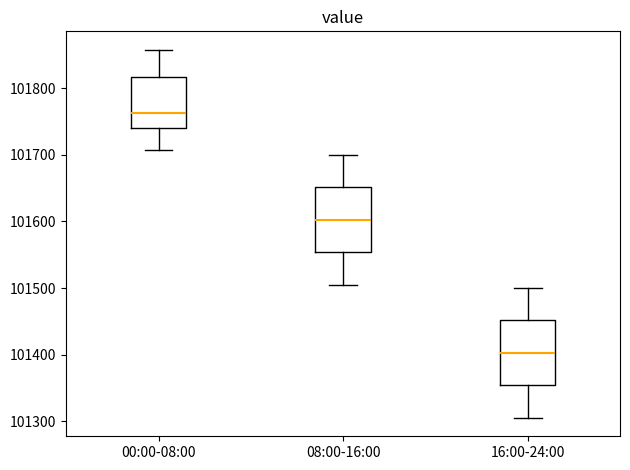

Where is the lower edge of the box for 08:00-16:00 on the y-axis? The values are not printed on the chart, so give them approximately, as read against the axis.

101550